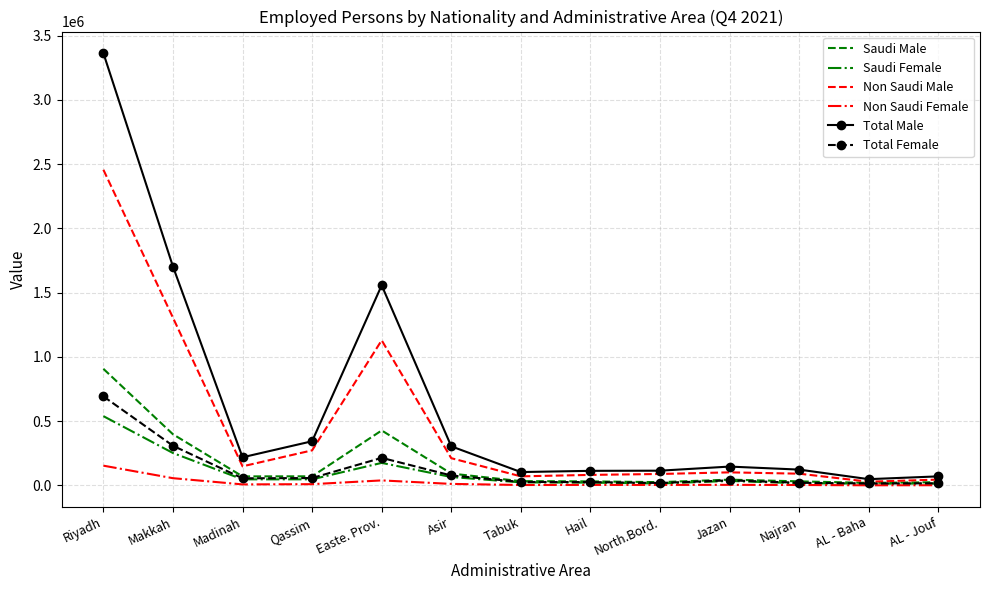

Which series has the largest total across all categories?

Total Male